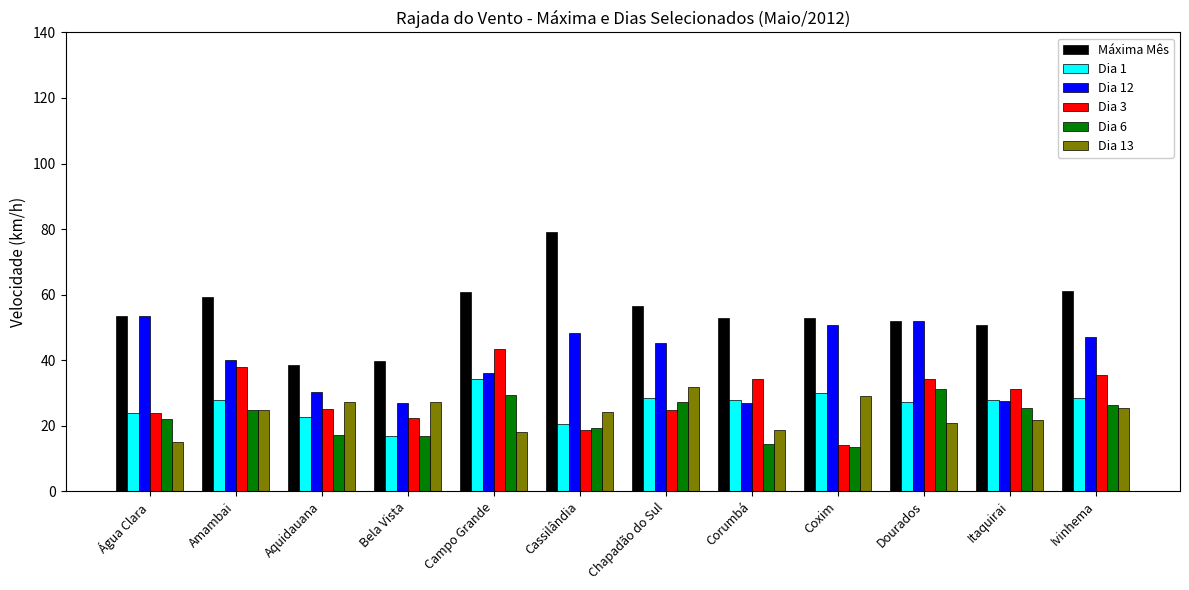

What is the highest value of the Dia 12 series?

53.6